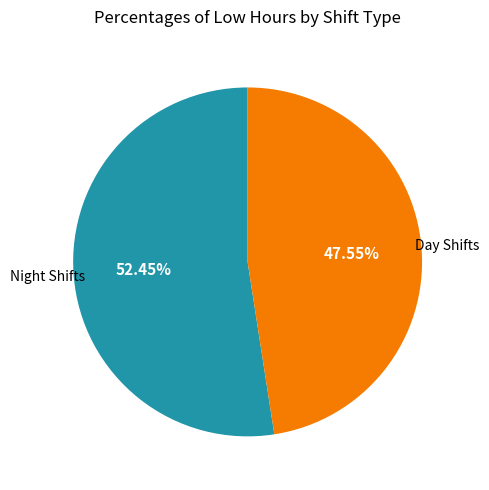

Rank the categories by value from lowest to highest.

Day Shifts, Night Shifts